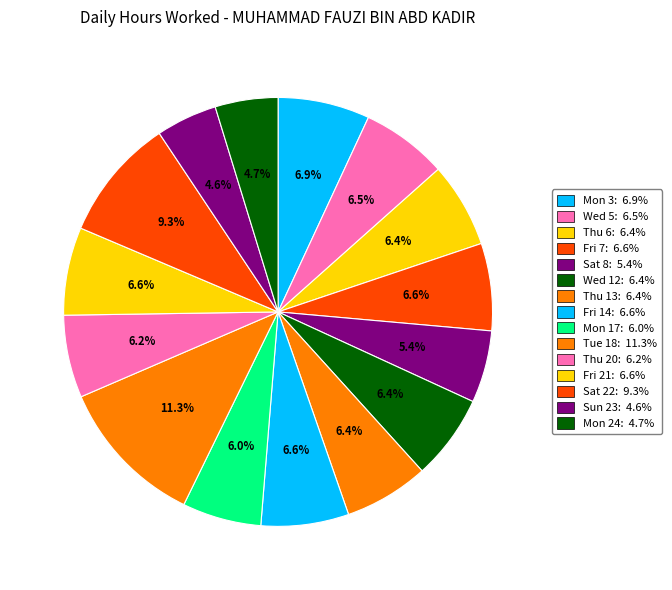

To the nearest percent, what is the combined percentage of Wed 5 and Thu 13?

13%